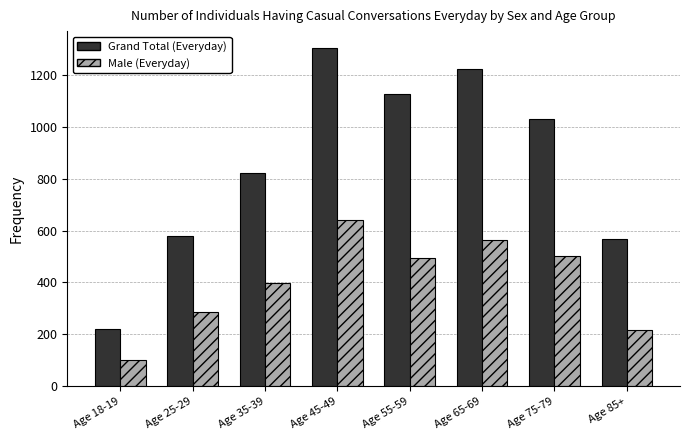

Reading right to left, transcribe all the data shown in this chart.

Grand Total (Everyday): Age 85+=569	Age 75-79=1031	Age 65-69=1223	Age 55-59=1125	Age 45-49=1303	Age 35-39=821	Age 25-29=579	Age 18-19=222
Male (Everyday): Age 85+=215	Age 75-79=503	Age 65-69=564	Age 55-59=495	Age 45-49=640	Age 35-39=399	Age 25-29=286	Age 18-19=101